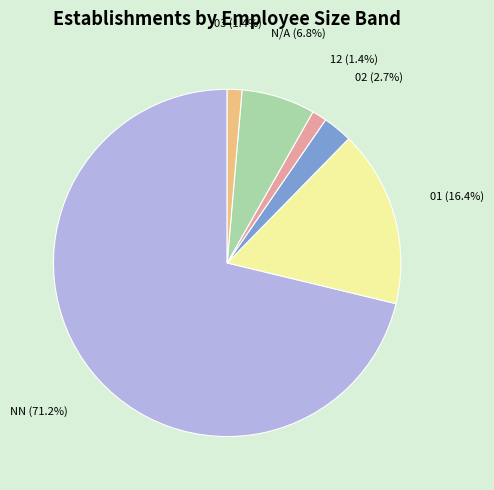

Is it true that 12 is 11% of the pie?

False